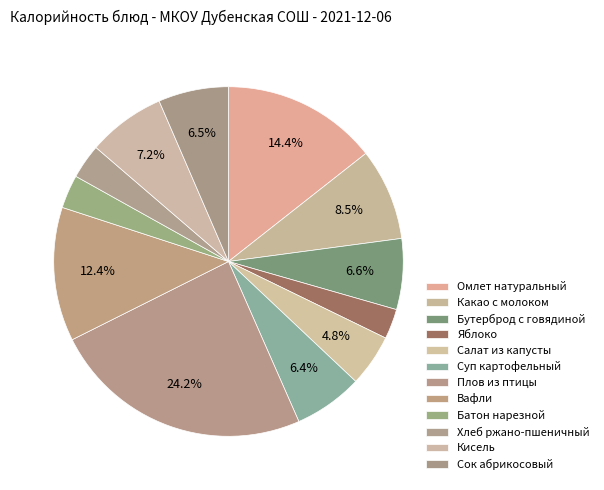

True or false: Кисель accounts for 7% of the total.

True